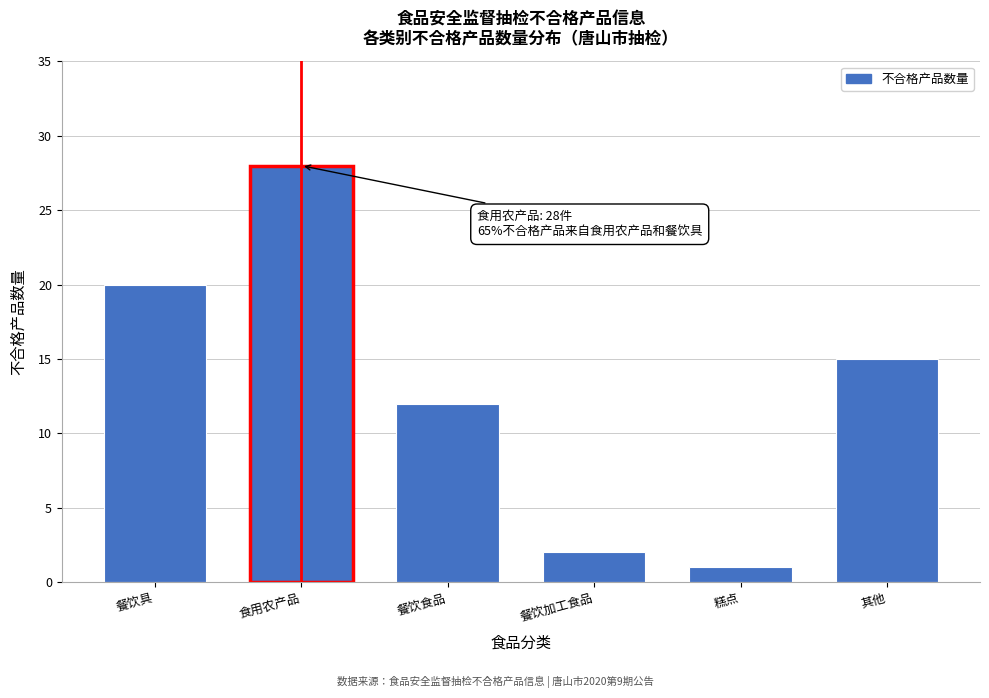

Reading left to right, transcribe all the data shown in this chart.

餐饮具=20	食用农产品=28	餐饮食品=12	餐饮加工食品=2	糕点=1	其他=15